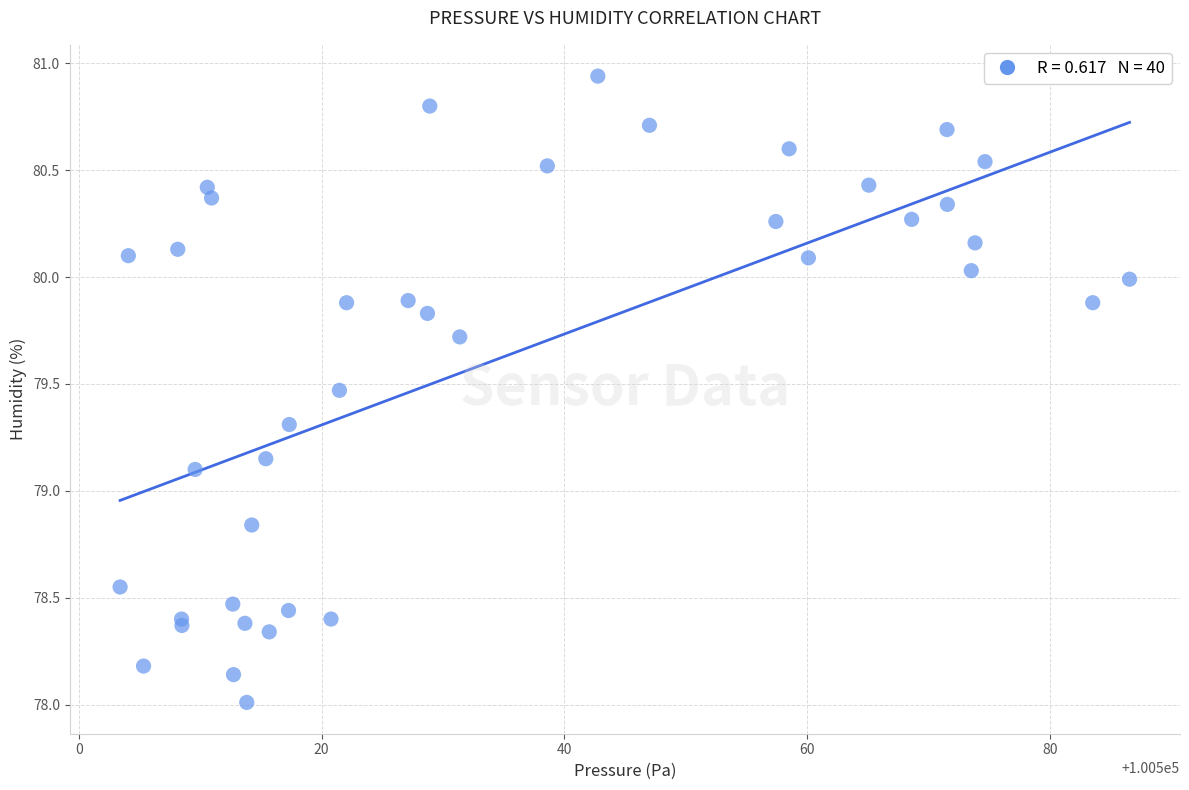

What Y value in the scatter plot is closest to 79?

79.1